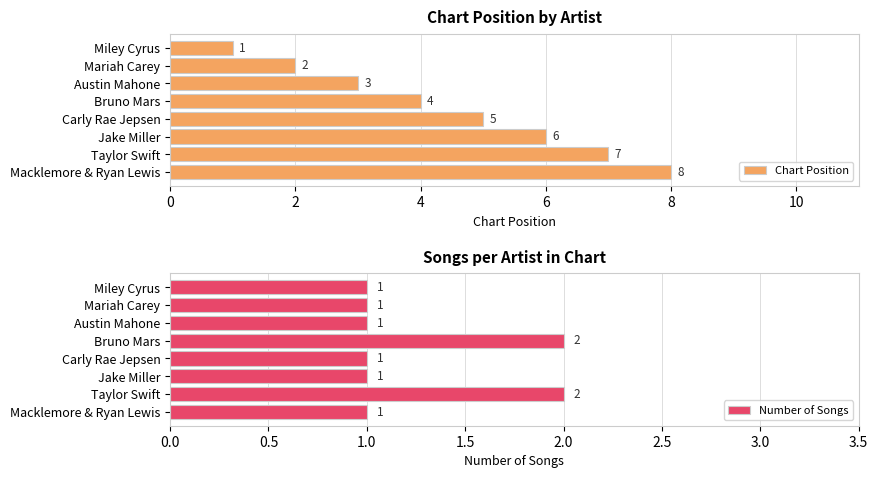

What is the sum of all Chart Position values?

36